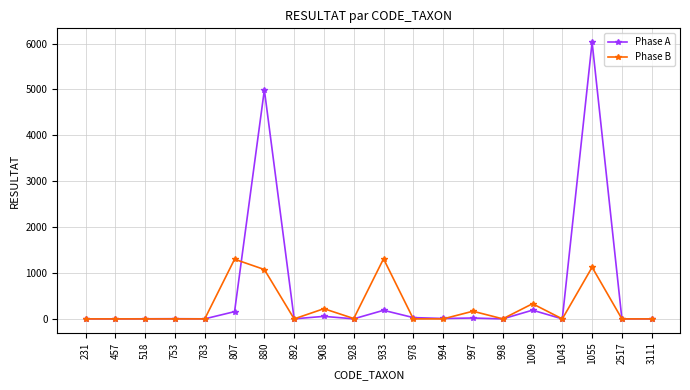

What is the total value across all series at 518?

2